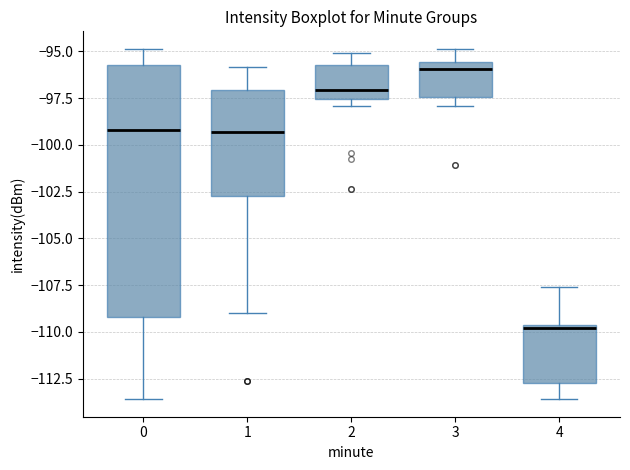

Which box's median line is the lowest?

4